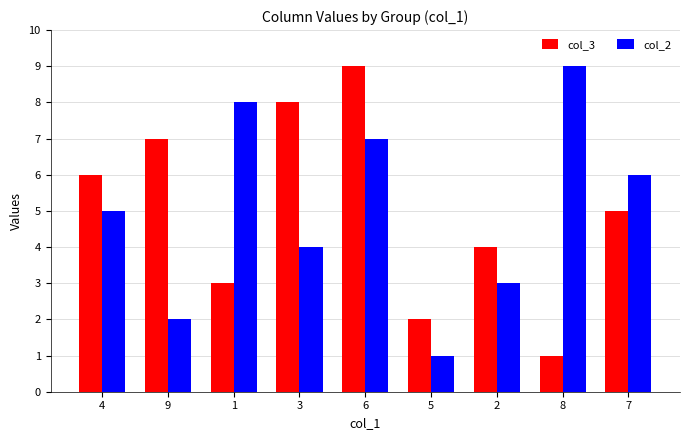

Reading left to right, transcribe all the data shown in this chart.

col_3: 6	7	3	8	9	2	4	1	5
col_2: 5	2	8	4	7	1	3	9	6